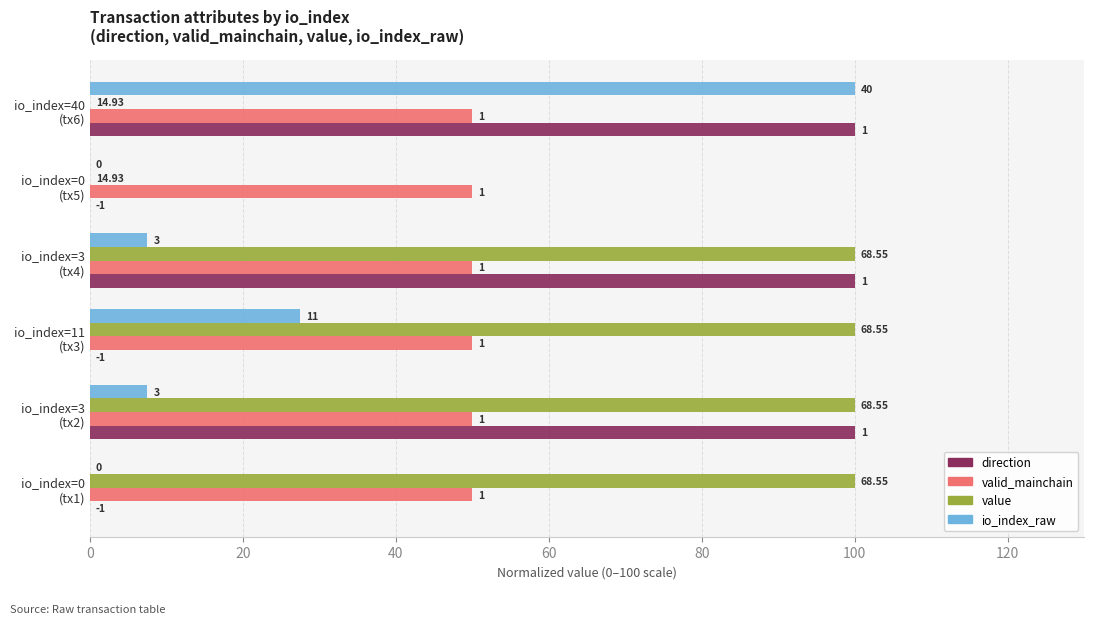

At how many categories does at least one series exceed 31?

5